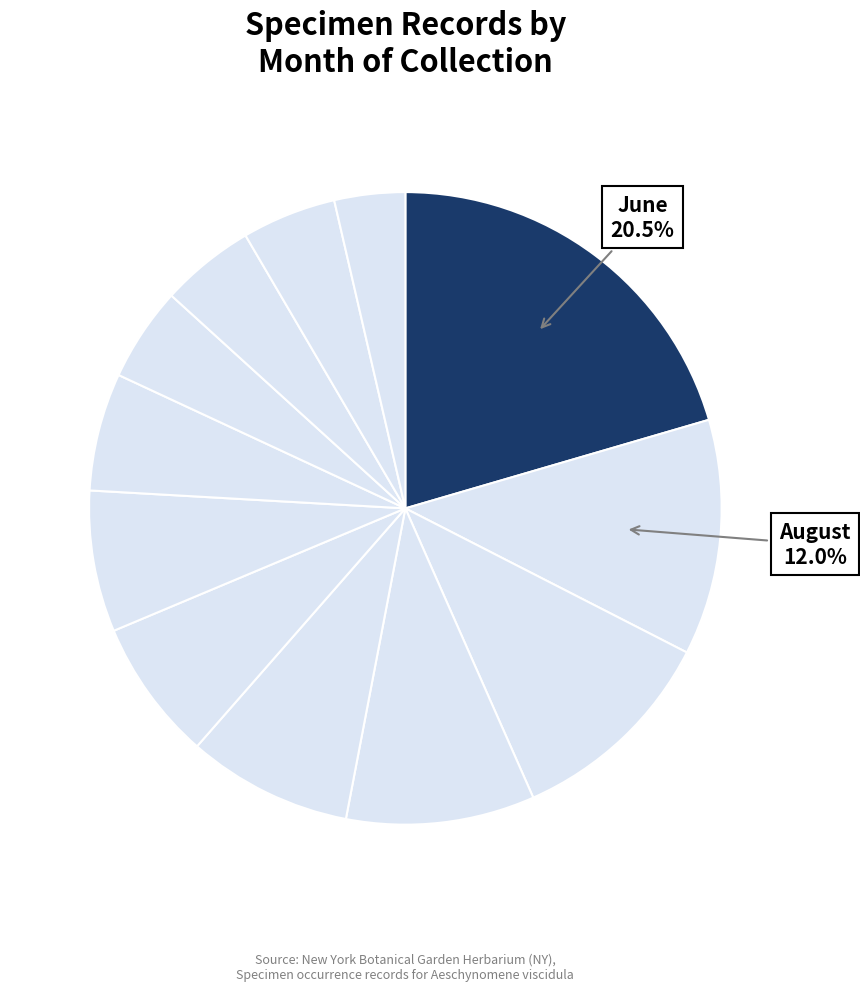

Which slice is the smallest?

11